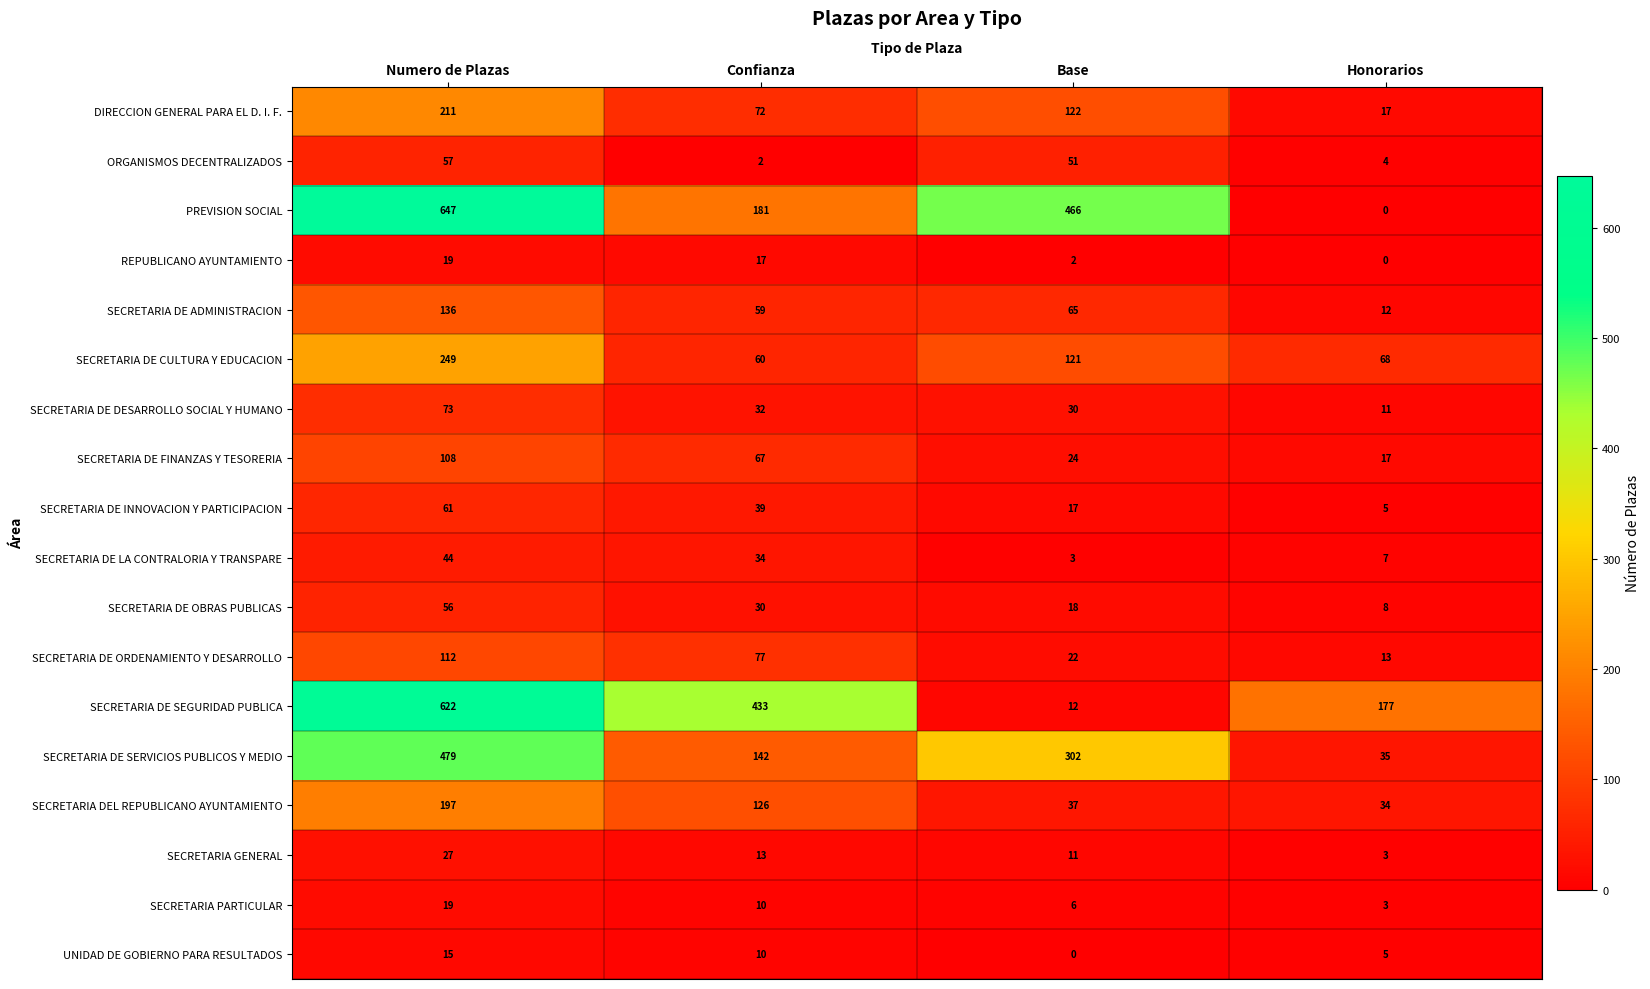

Which series has the largest total across all categories?

PREVISION SOCIAL